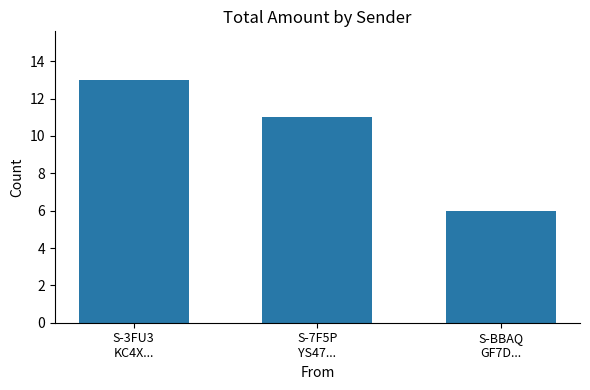

The chart shows a value of 17 at S-3FU3
KC4X.... True or false?

False